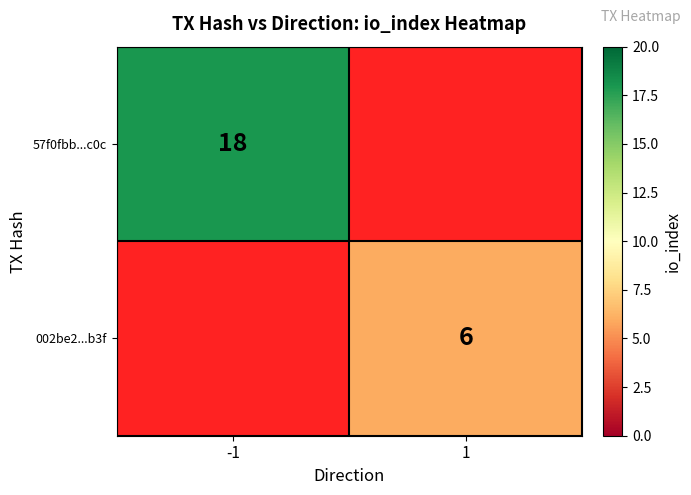

The value of 002be2...b3f at 1 is 6. True or false?

True